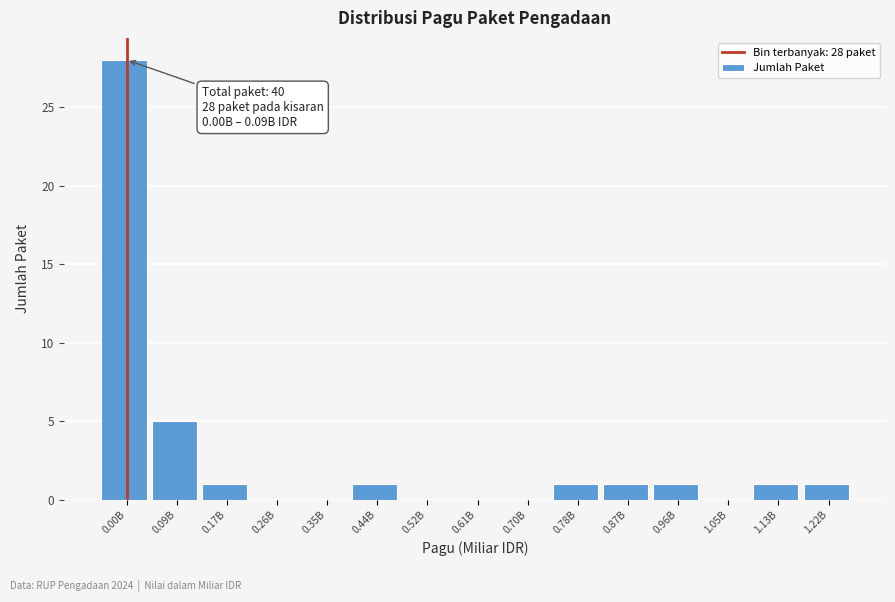

Reading left to right, transcribe all the data shown in this chart.

0.00B=28	0.09B=5	0.17B=1	0.26B=0	0.35B=0	0.44B=1	0.52B=0	0.61B=0	0.70B=0	0.78B=1	0.87B=1	0.96B=1	1.05B=0	1.13B=1	1.22B=1